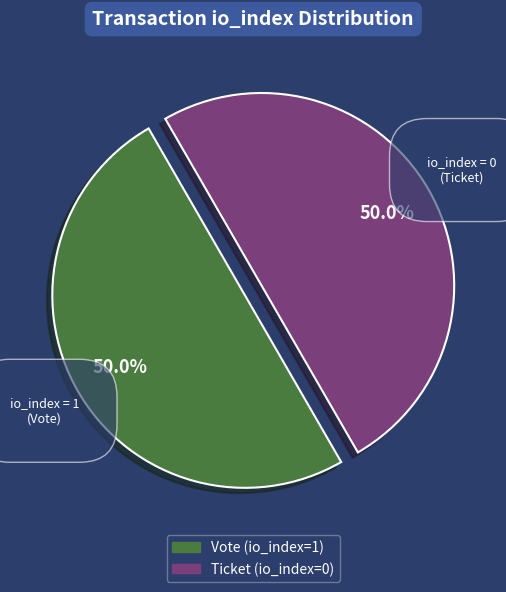

Is the sum of Ticket (io_index=0) and Vote (io_index=1) greater than half?

Yes